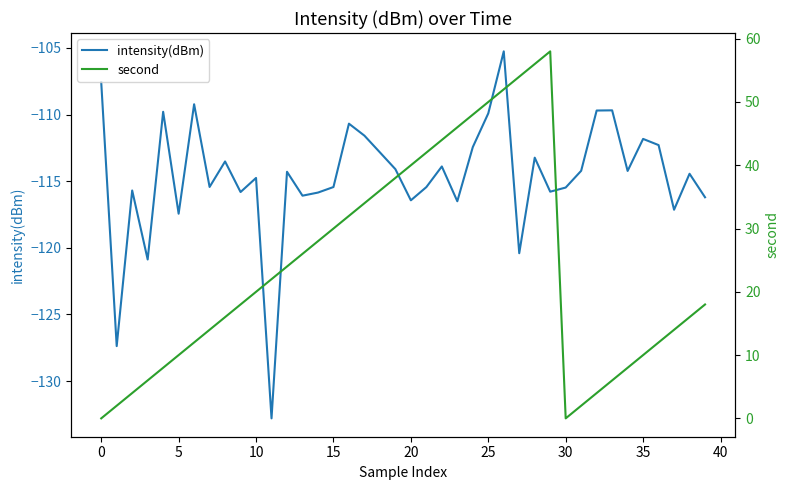

True or false: second has a value of 42.1 at 14.

False